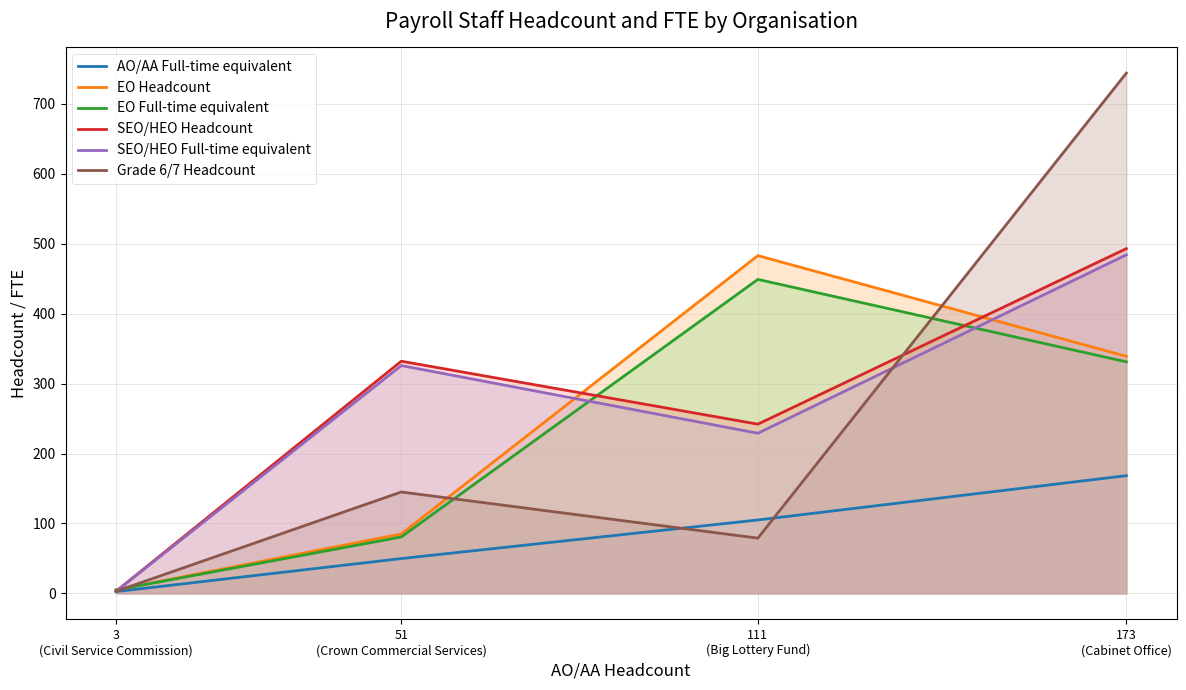

At which label does SEO/HEO Full-time equivalent reach its minimum?

3
(Civil Service Commission)